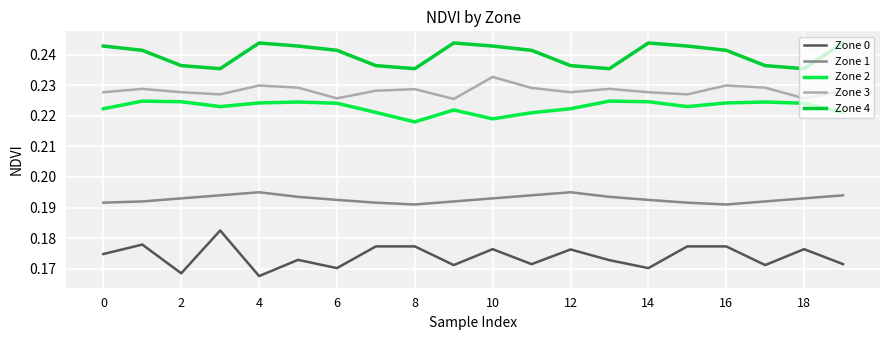

True or false: Zone 1 has more than 0 points higher than both neighbors.

True